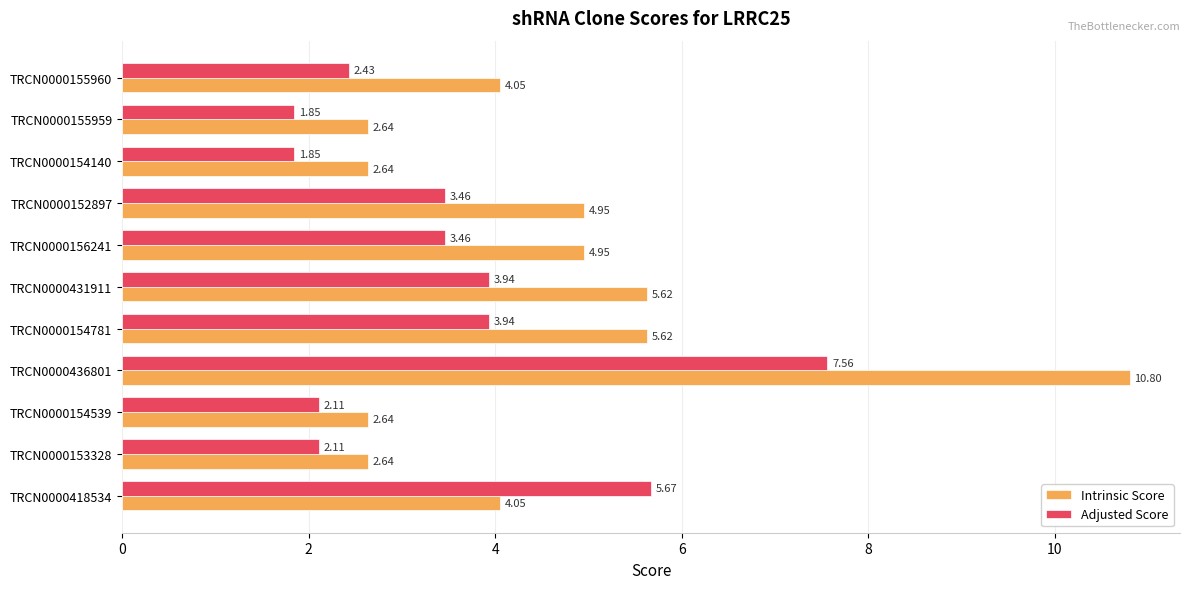

List the series in order of their peak value, lowest first.

Adjusted Score, Intrinsic Score